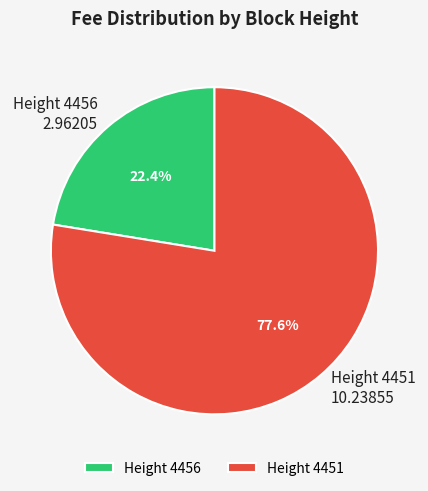

Rank the categories by value from highest to lowest.

Height 4451, Height 4456